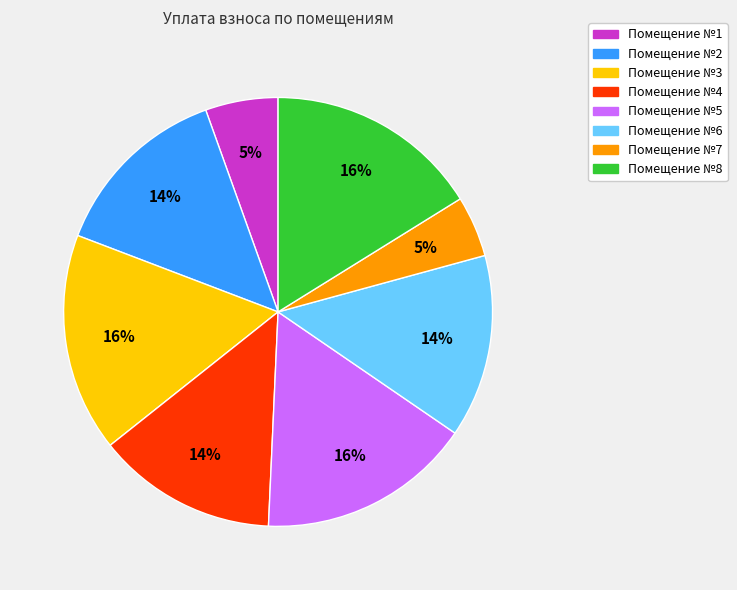

Is there any slice that represents more than half of the pie?

No